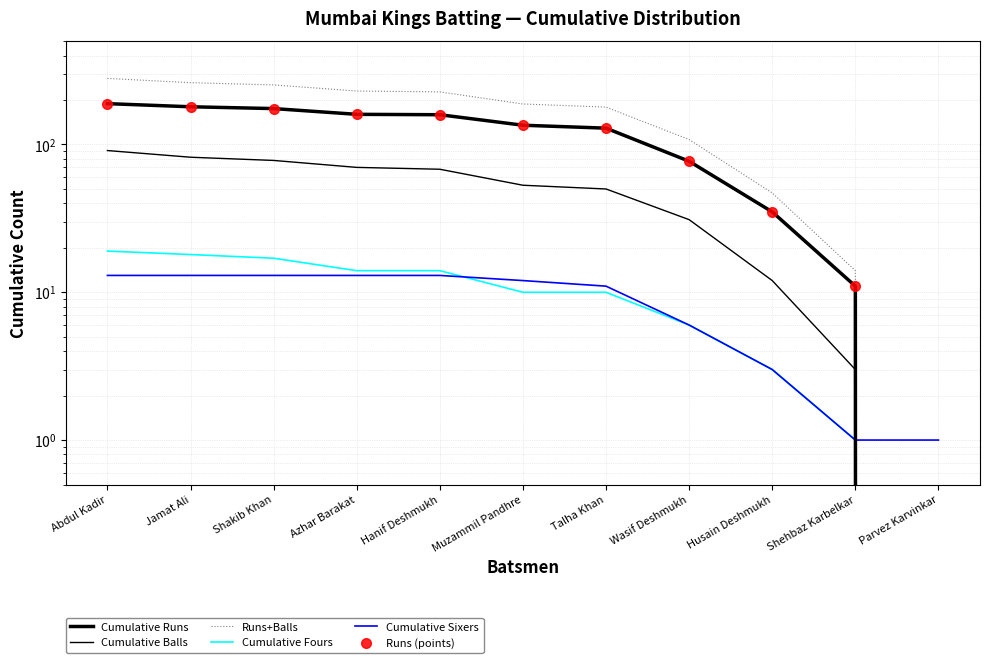

What is the lowest value of the Cumulative Sixers series?

1